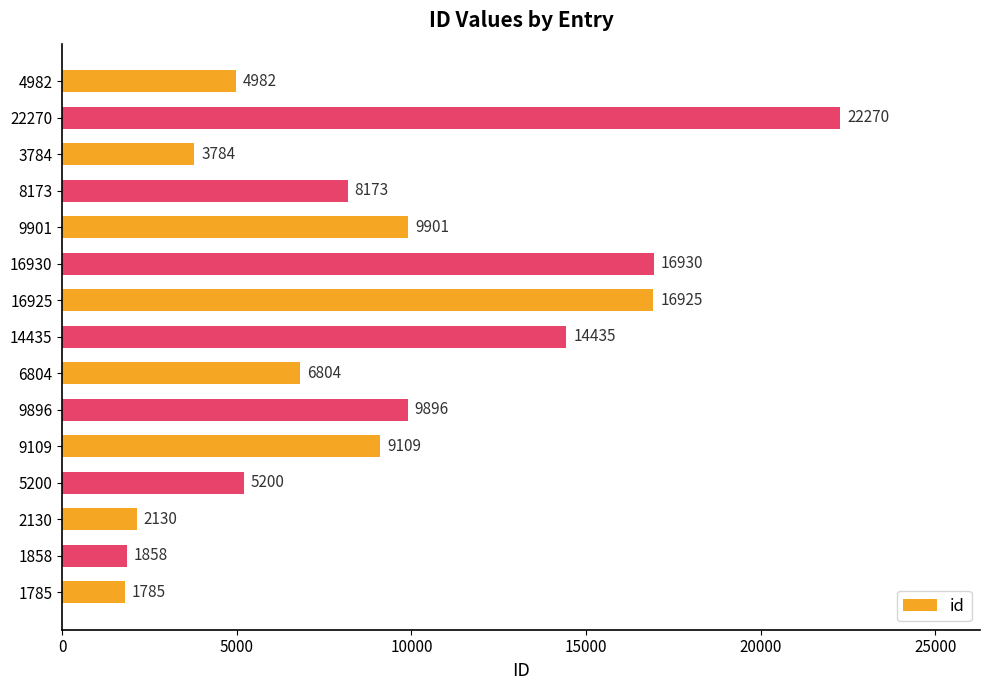

What is the change in value from 6804 to 14435?

+7631